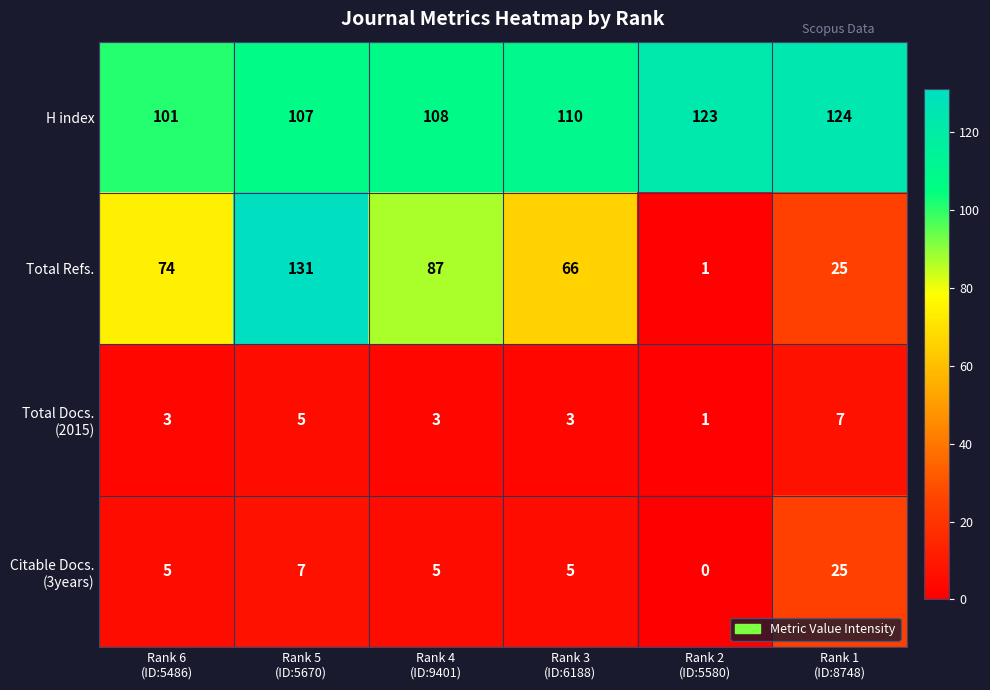

Which category has the lowest value across all series?

Rank 2
(ID:5580)